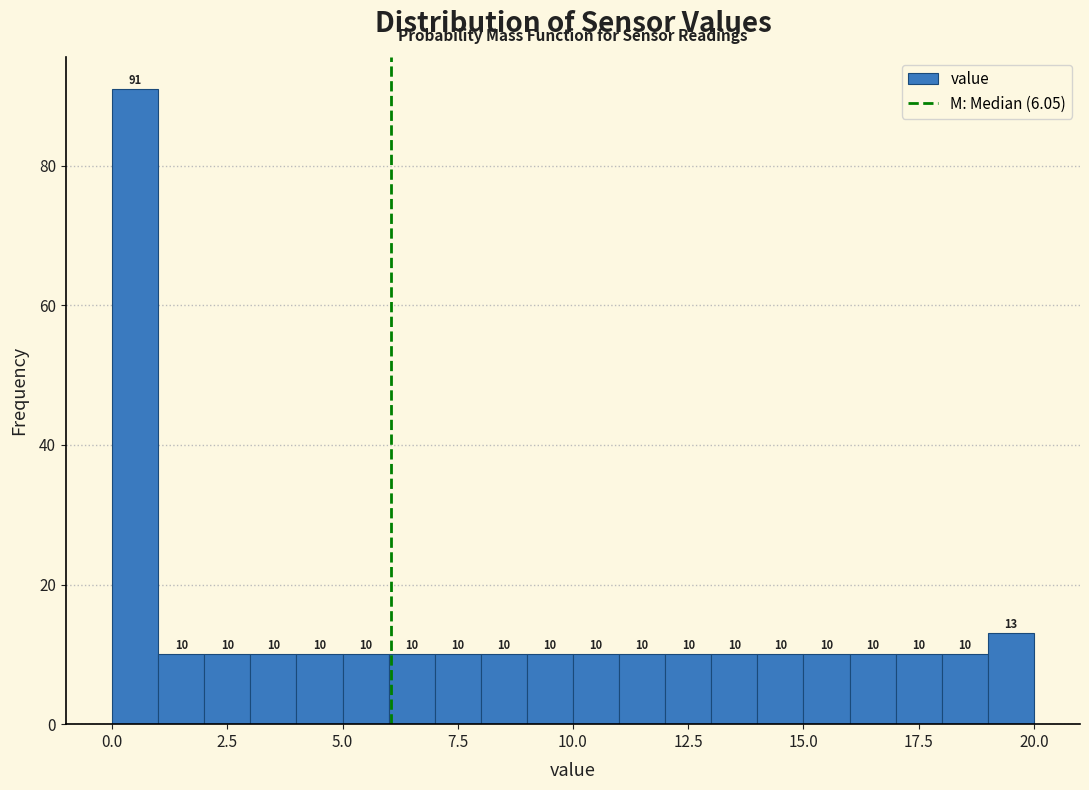

Around what value on the x-axis is the tallest bar? Give the approximate position of its centre, as read against the axis.

0.5